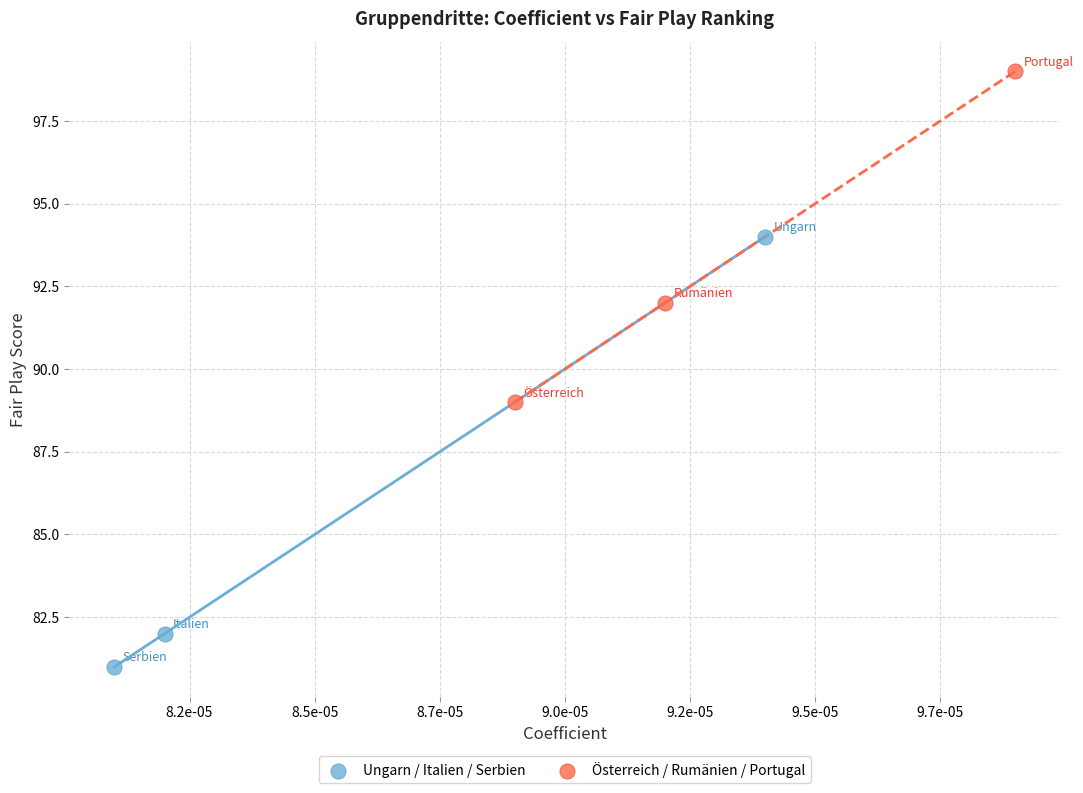

What are all the series names shown in the legend?

Ungarn / Italien / Serbien, Österreich / Rumänien / Portugal